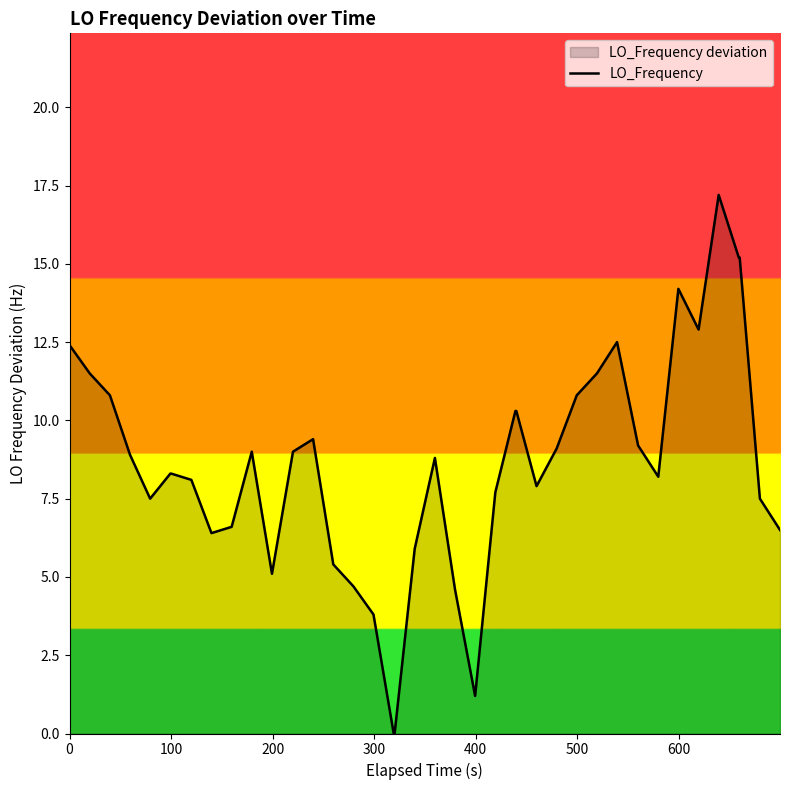

What is the difference between the maximum and minimum values?

17.2